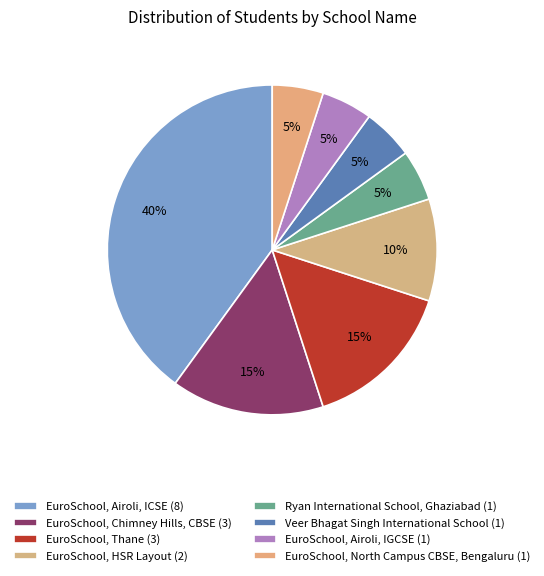

Count the number of slices in the pie.

8